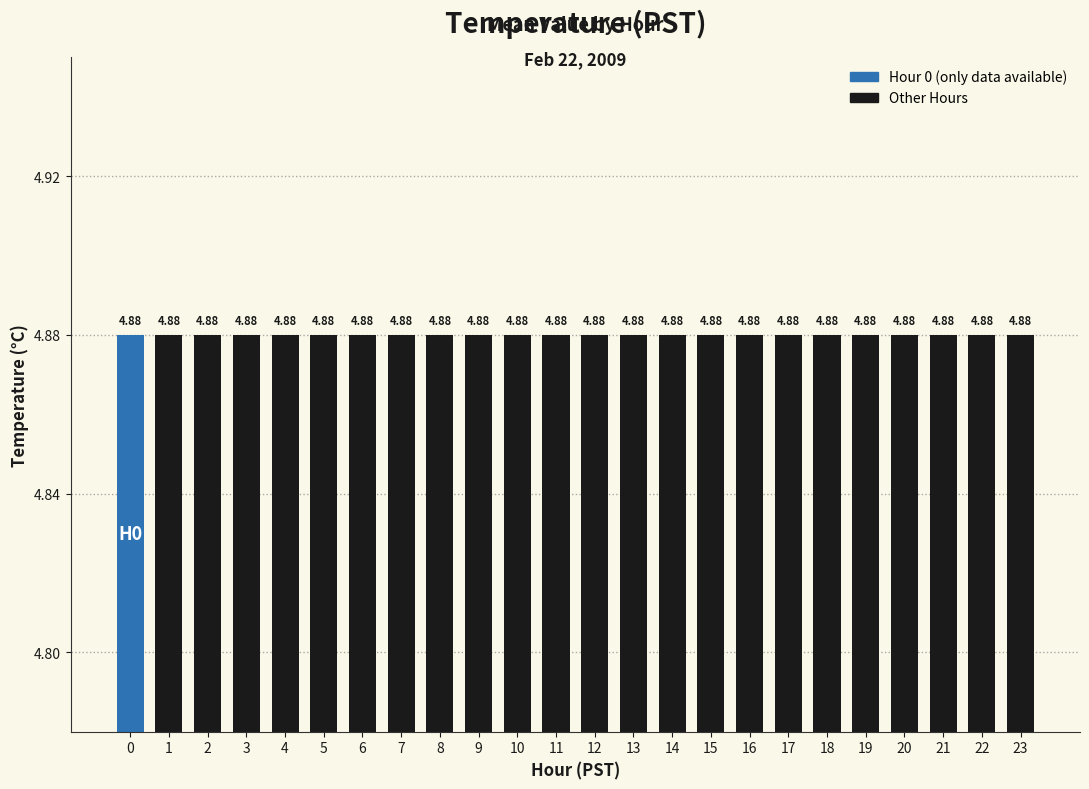

What is the approximate value at 17?

4.9